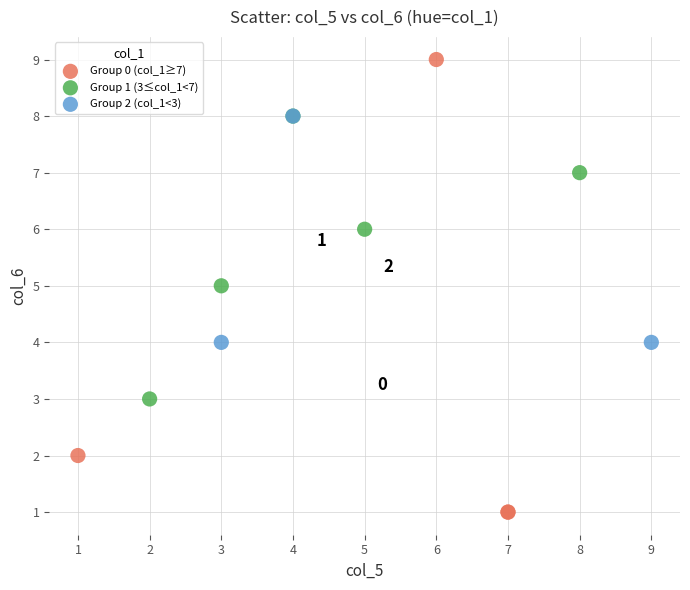

Which series has the largest Y range (max minus min)?

Group 0 (col_1≥7)